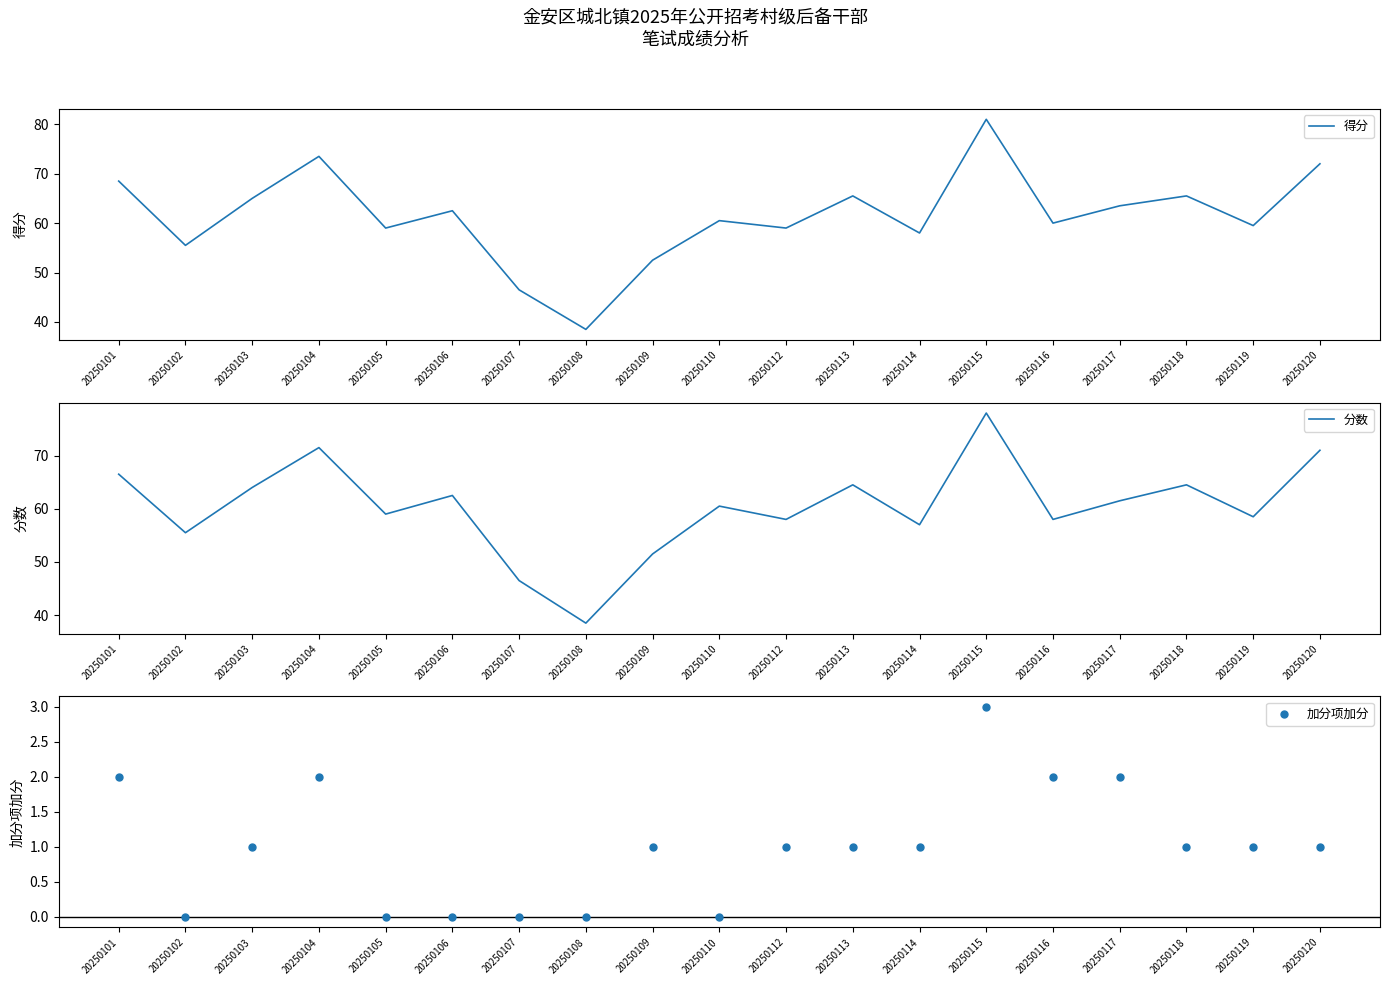

At how many categories does at least one series exceed 13?

19